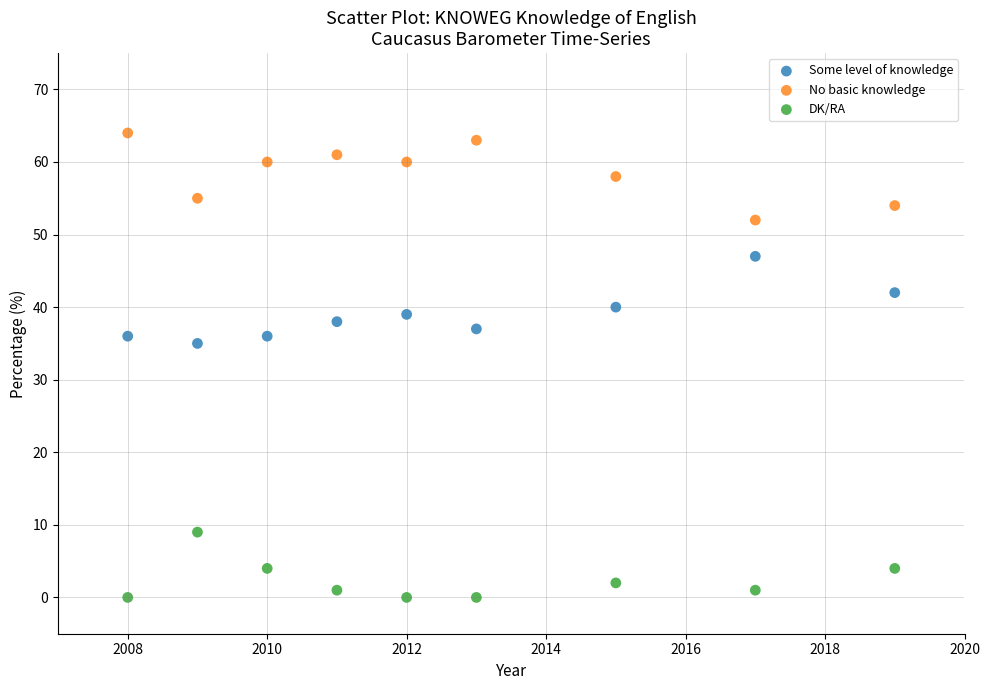

What are all the series names shown in the legend?

Some level of knowledge, No basic knowledge, DK/RA